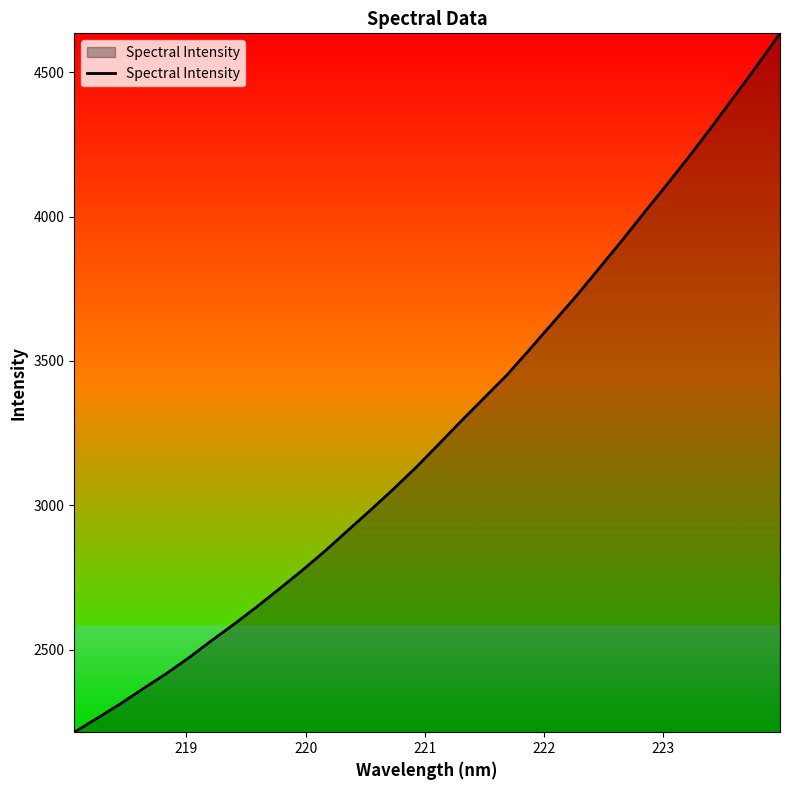

Count the number of values greater than 3211.

16